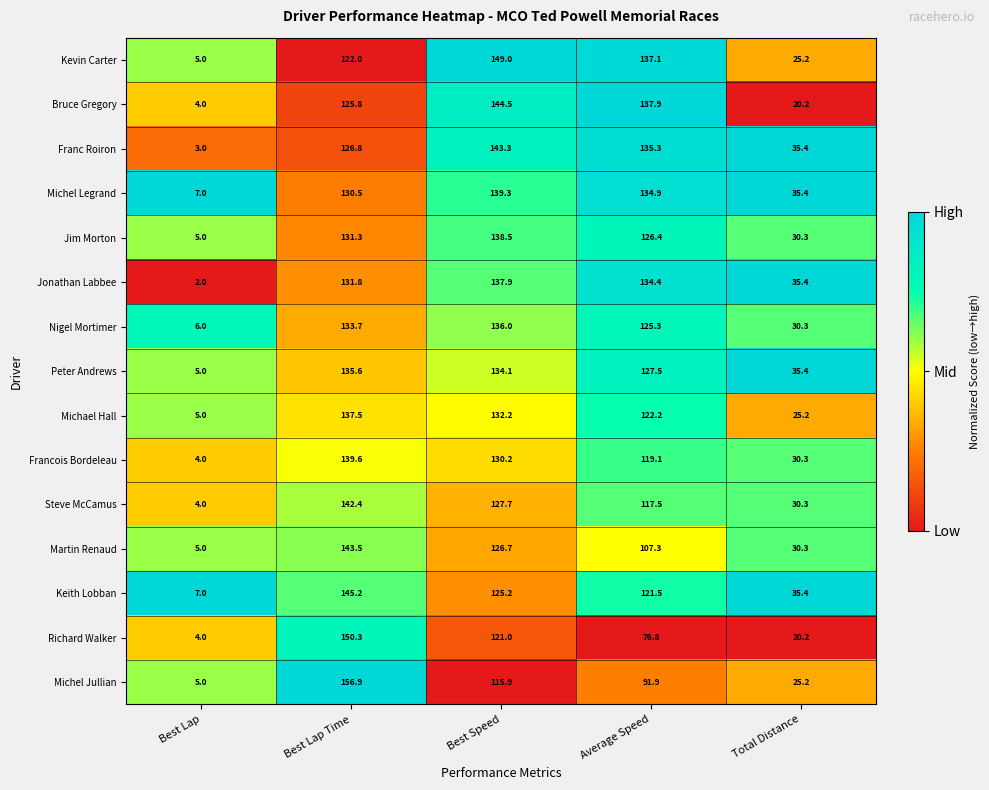

What is the minimum value shown in the chart?

2.0